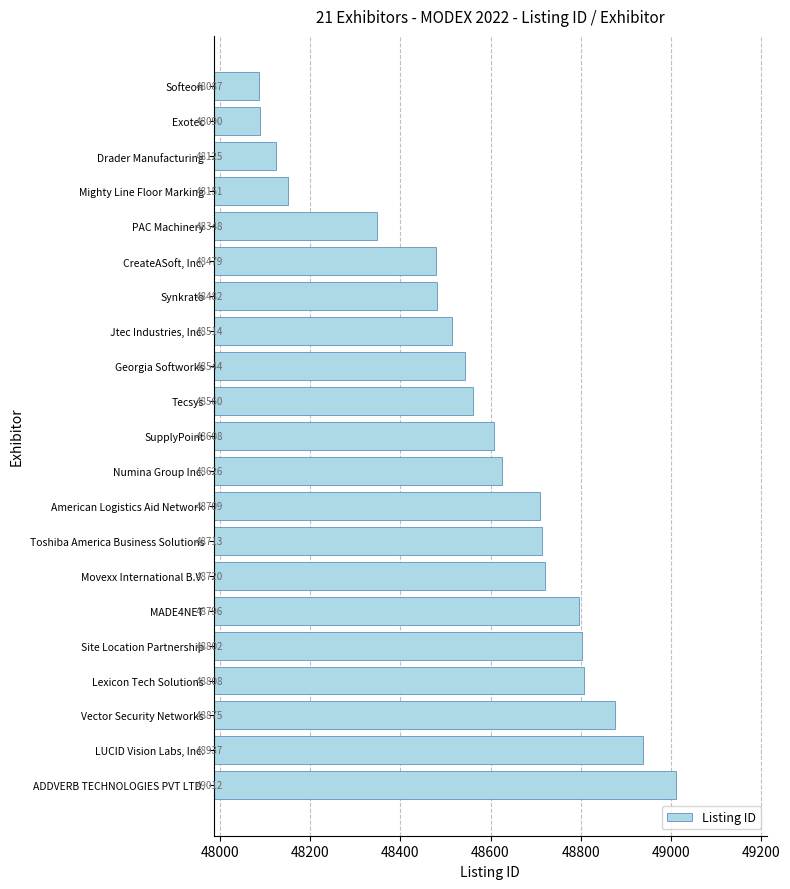

Rank the categories by value from highest to lowest.

ADDVERB TECHNOLOGIES PVT LTD., LUCID Vision Labs, Inc., Vector Security Networks, Lexicon Tech Solutions, Site Location Partnership, MADE4NET, Movexx International B.V., Toshiba America Business Solutions, American Logistics Aid Network, Numina Group Inc., SupplyPoint, Tecsys, Georgia Softworks, Jtec Industries, Inc., Synkrato, CreateASoft, Inc., PAC Machinery, Mighty Line Floor Marking, Drader Manufacturing, Exotec, Softeon